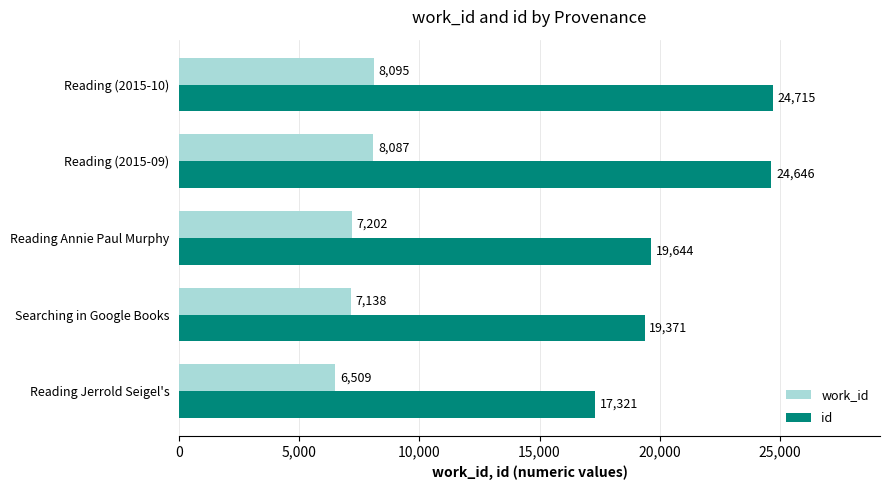

What is the approximate value of id at Reading (2015-10), to the nearest 50?

24700